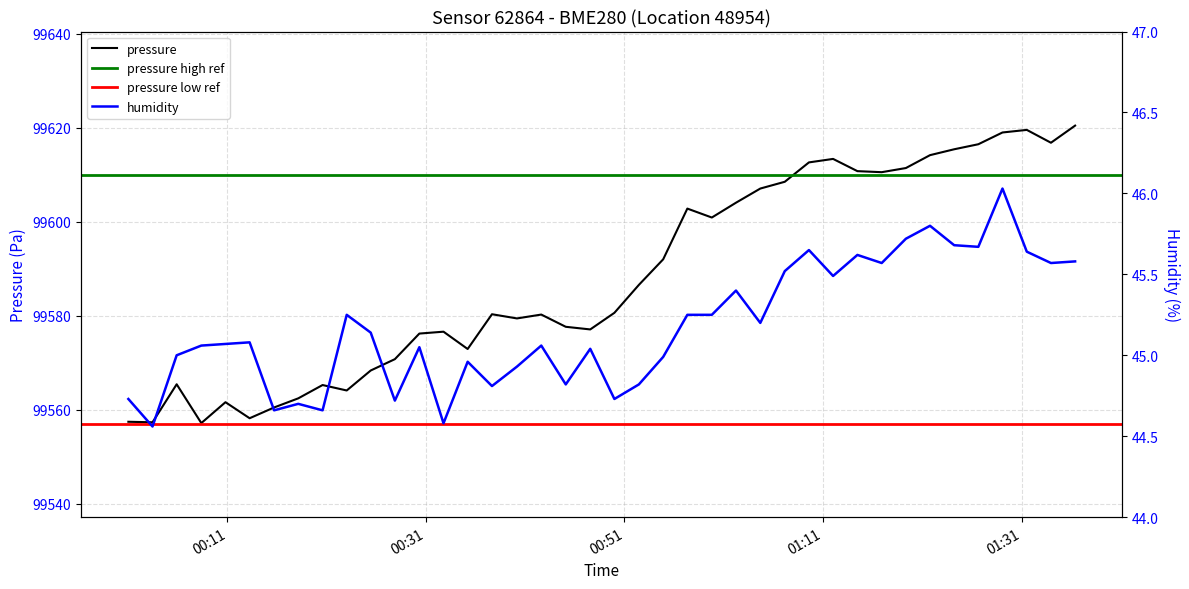

What is the maximum value for pressure?

99620.4